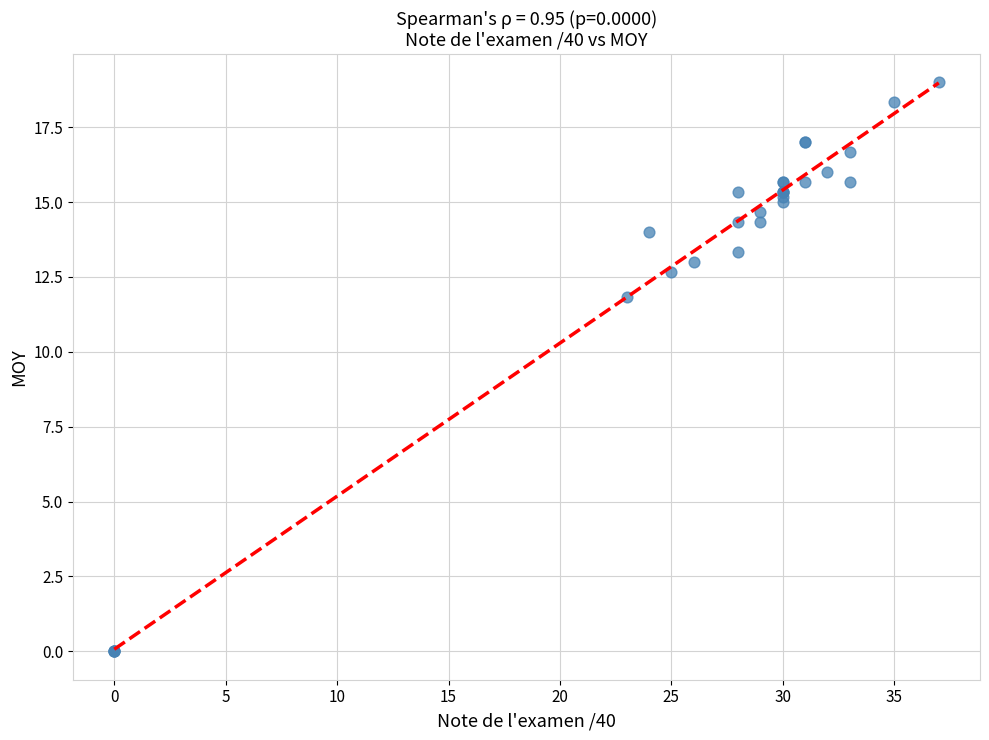

What Y value in the scatter plot is closest to 9?

11.8